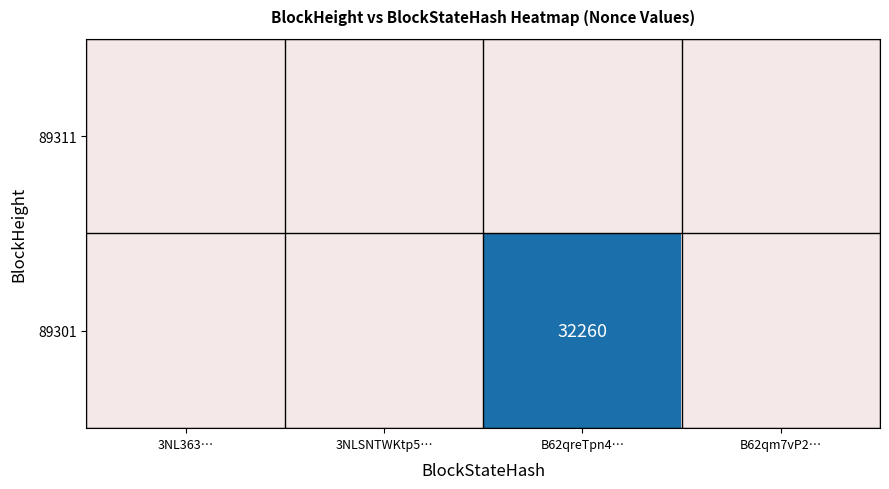

Is it true that 89301 equals 32260 at B62qreTpn4…?

True